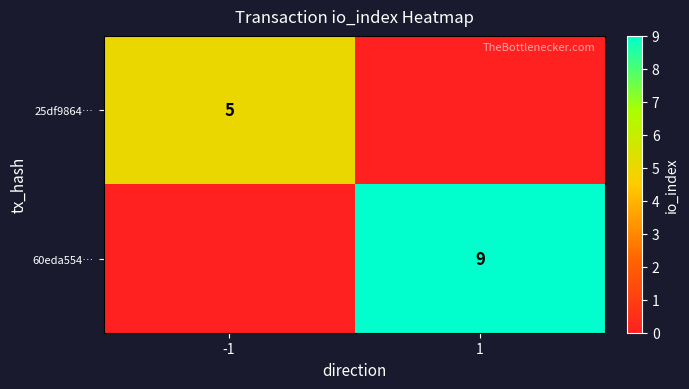

The value of 25df9864… at -1 is 5. True or false?

True